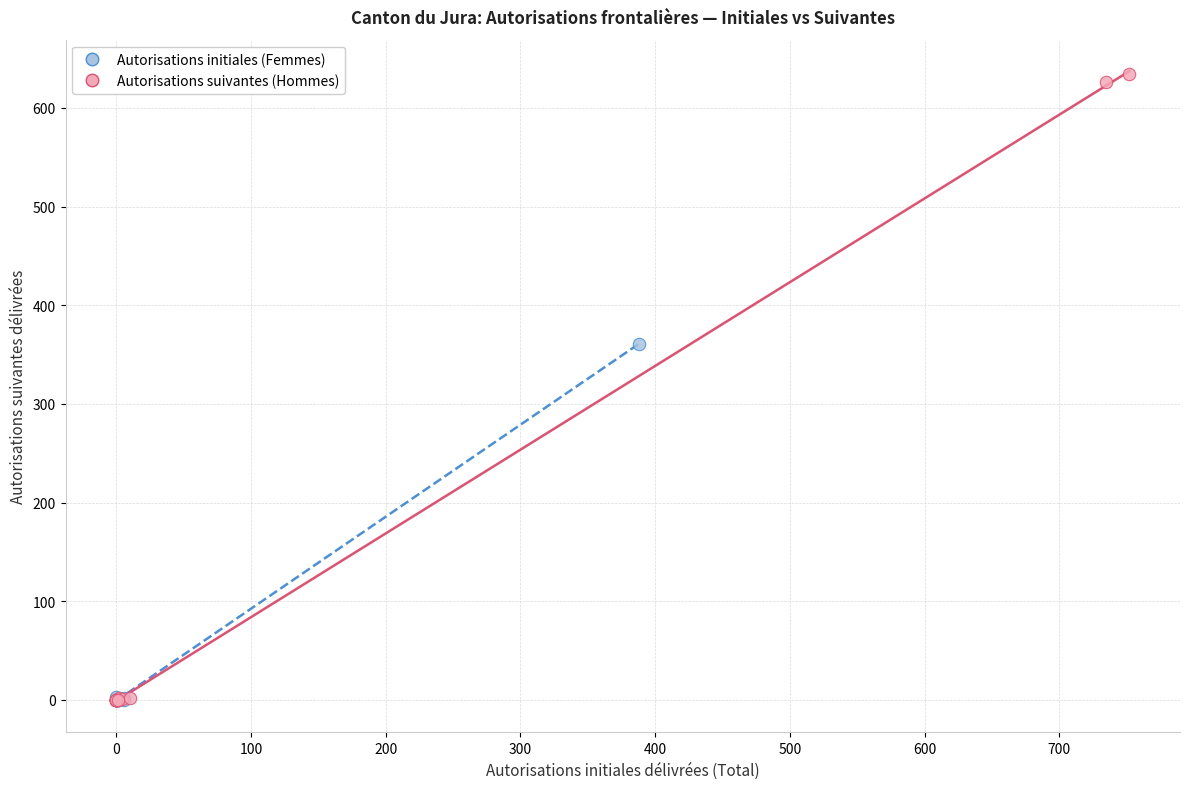

Which series contains the highest Y value?

Autorisations suivantes (Hommes)